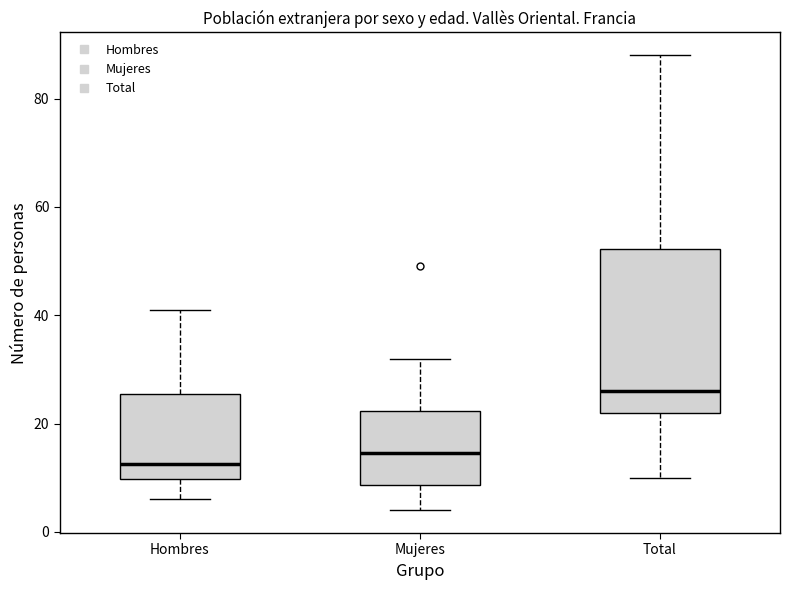

Which box's median line is the highest?

Total